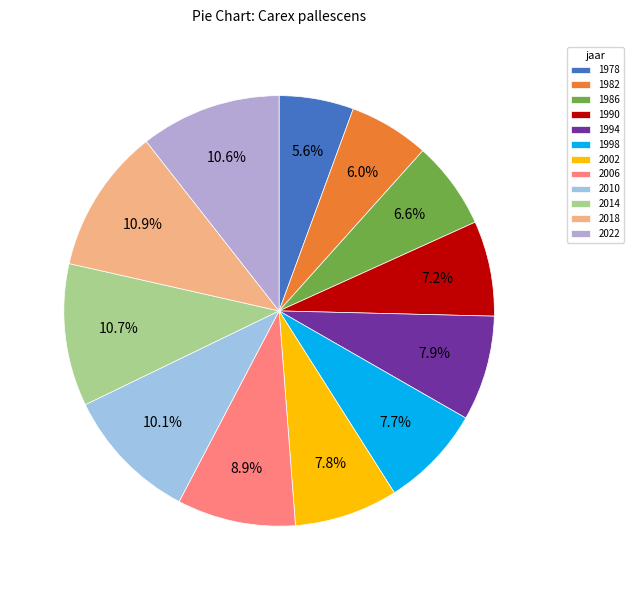

Which slice is the largest?

2018